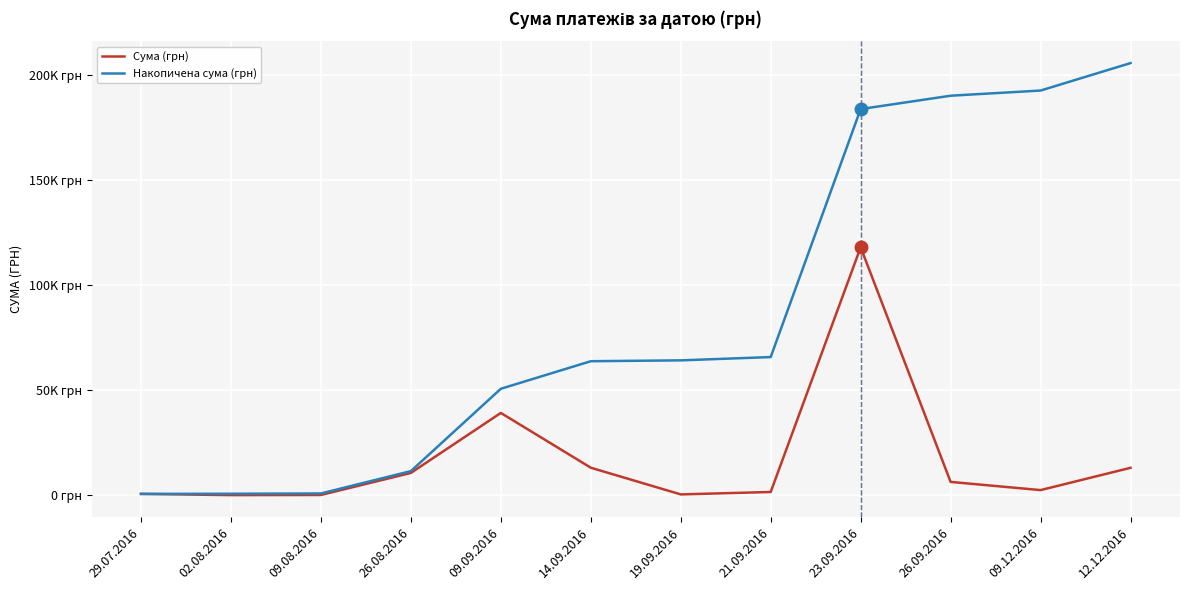

What are all the series names shown in the legend?

Сума (грн), Накопичена сума (грн)